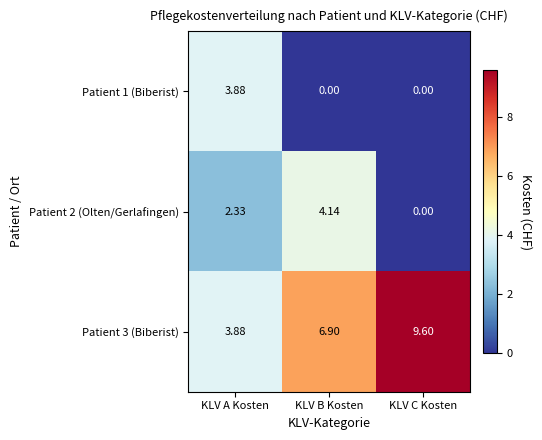

Where is Patient 3 (Biberist) nearest to the value 6?

KLV B Kosten